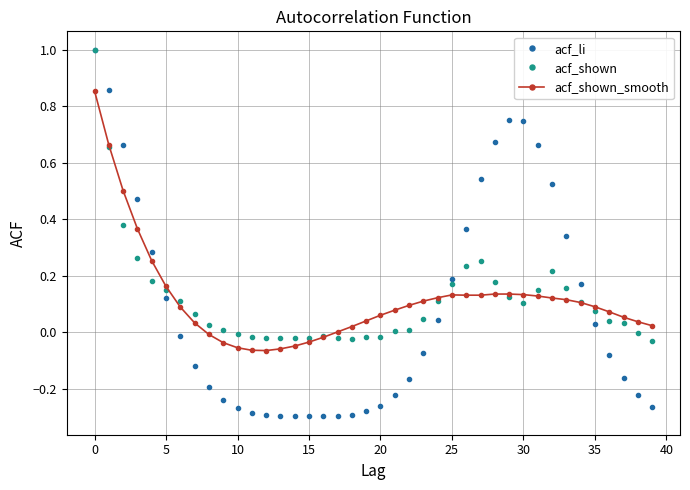

What is the greatest value displayed?

1.0